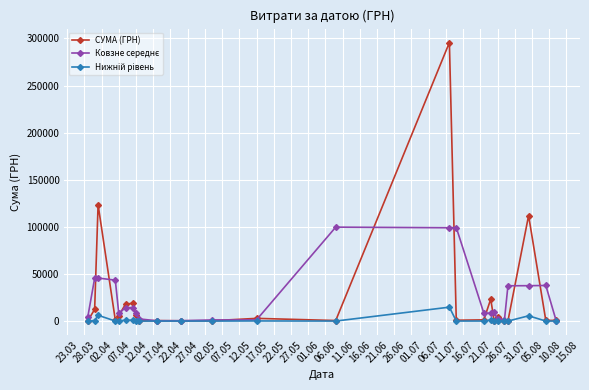

What is the maximum value for СУМА (ГРН)?

295638.6